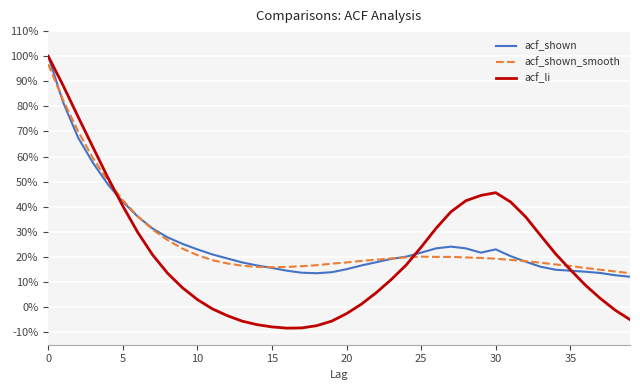

Does the chart display data point markers on the line(s)?

No